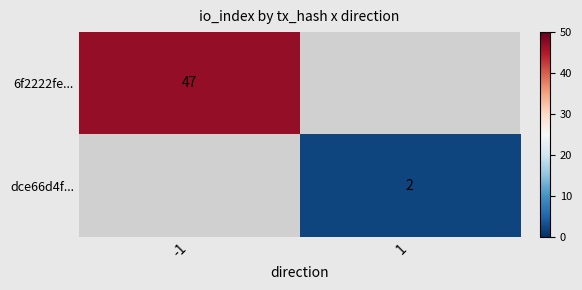

True or false: dce66d4f... has a value of 2 at 1.

True